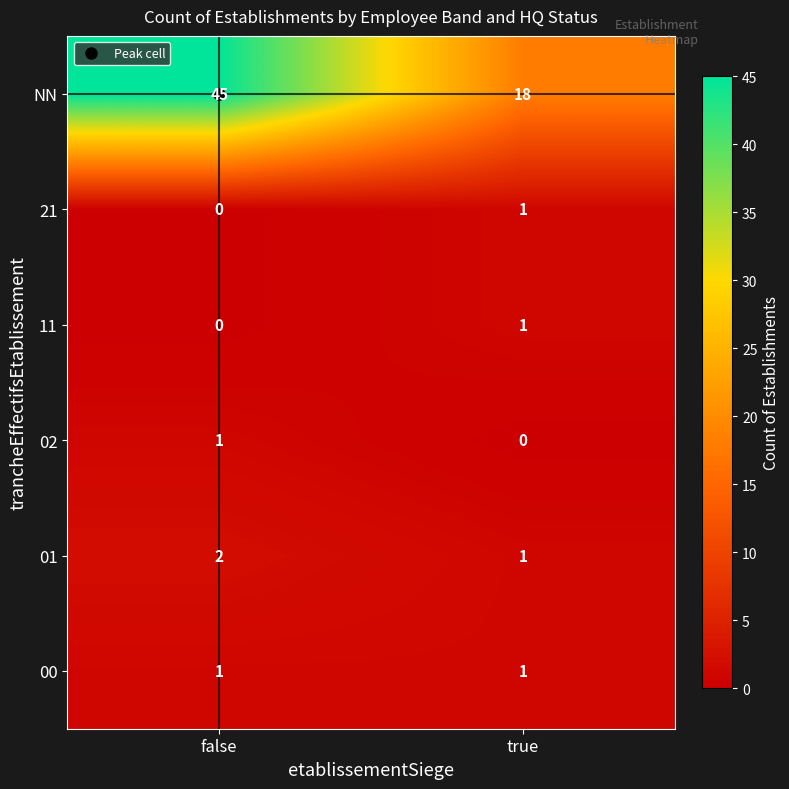

At which label is 11 closest to 0?

false